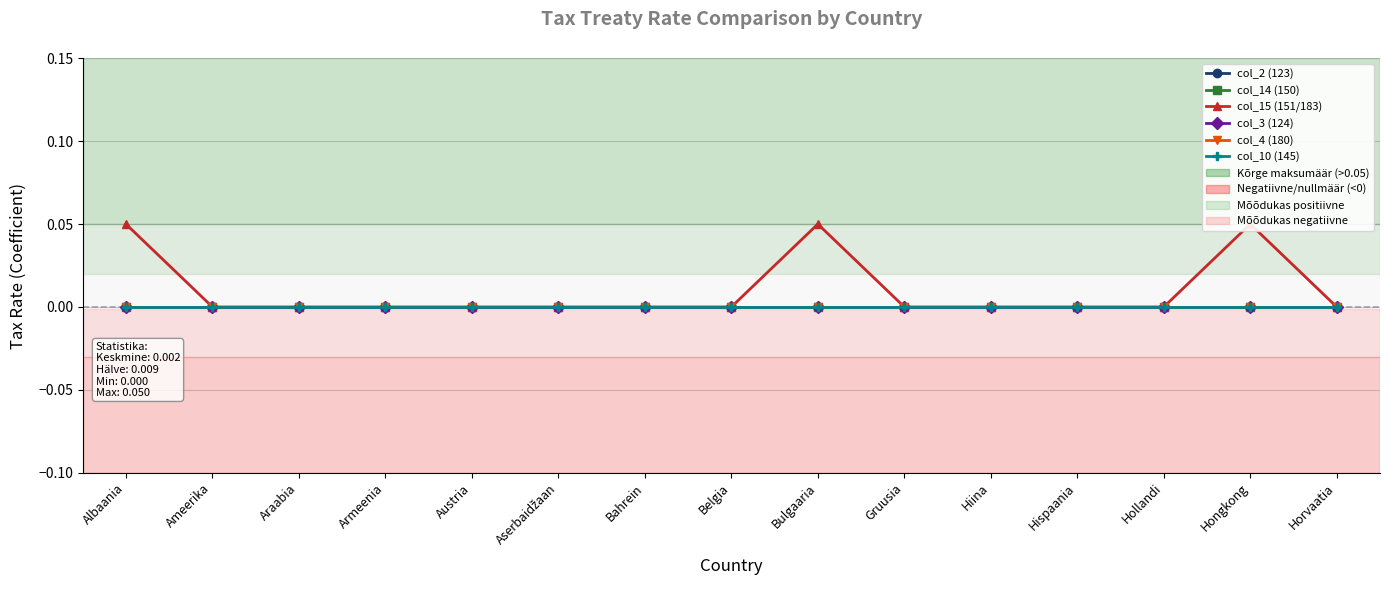

Rank the categories by col_2 (123) value from highest to lowest.

Albaania, Ameerika, Araabia, Armeenia, Austria, Aserbaidžaan, Bahrein, Belgia, Bulgaaria, Gruusia, Hiina, Hispaania, Hollandi, Hongkong, Horvaatia